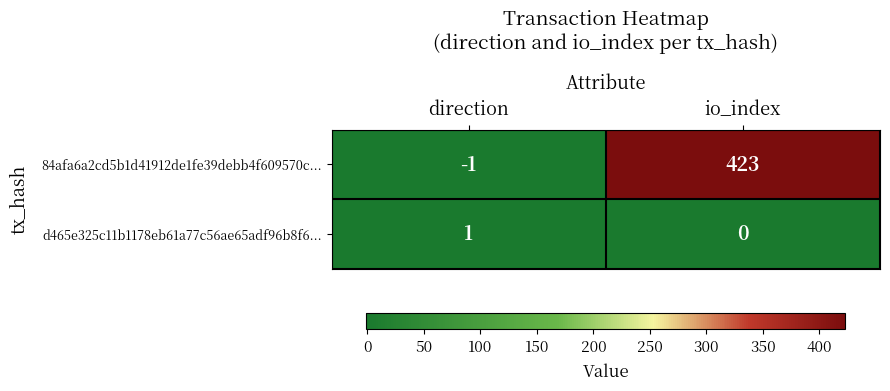

Where is d465e325c11b1178eb61a77c56ae65adf96b8f6... nearest to the value 0?

io_index